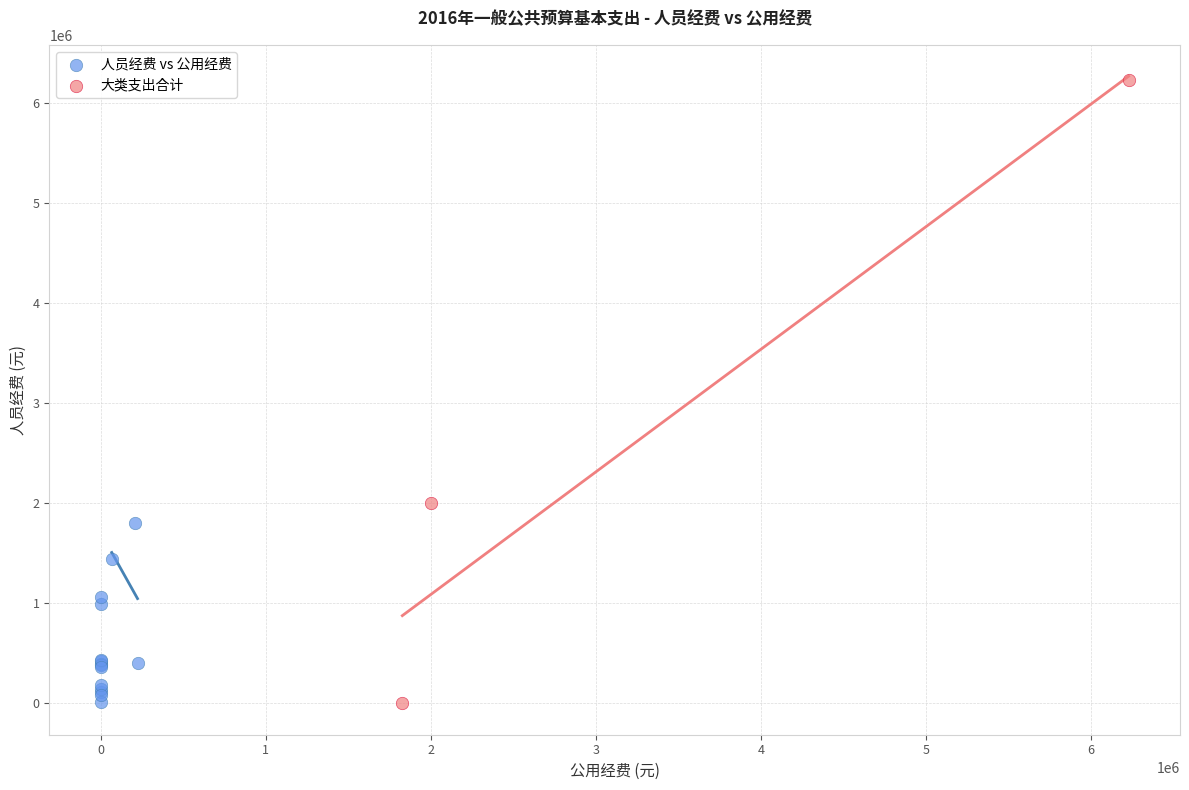

Which series has the largest Y range (max minus min)?

大类支出合计